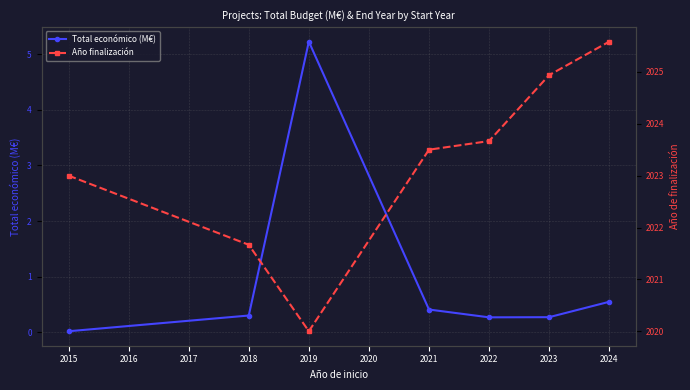

What is the difference between the maximum and minimum values in the Año finalización series?

5.6